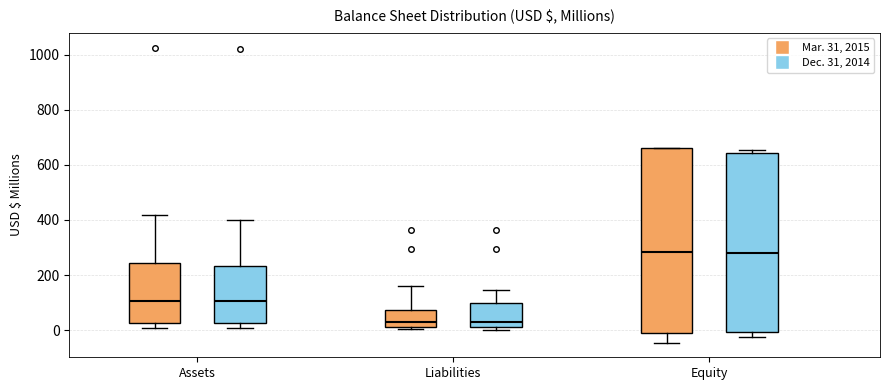

Comparing the boxes themselves (not the whiskers), which one is the tallest?

Equity (Mar. 31, 2015)